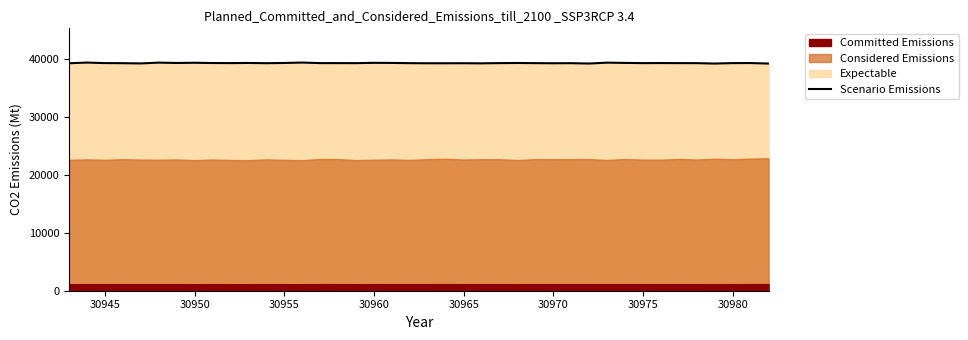

True or false: there are more than 1 points higher than both neighbors.

True